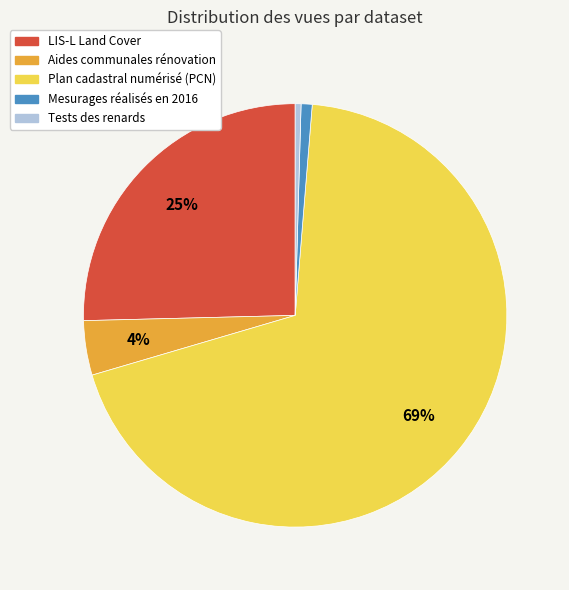

Which category accounts for the majority?

Plan cadastral numérisé (PCN)